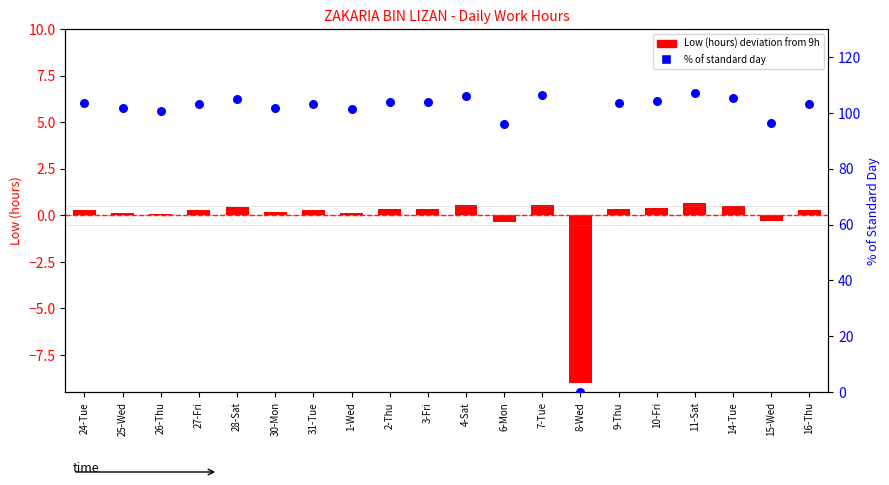

Is the value of % of standard day at 16-Thu greater than the value of Low (hours) deviation at 6-Mon?

Yes